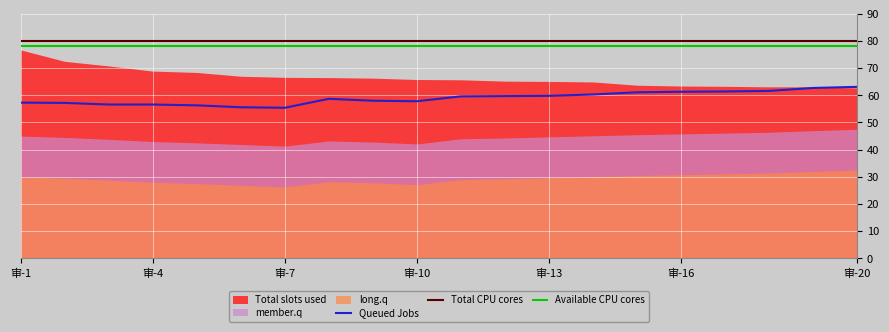

What is the minimum value for Queued Jobs?

55.4